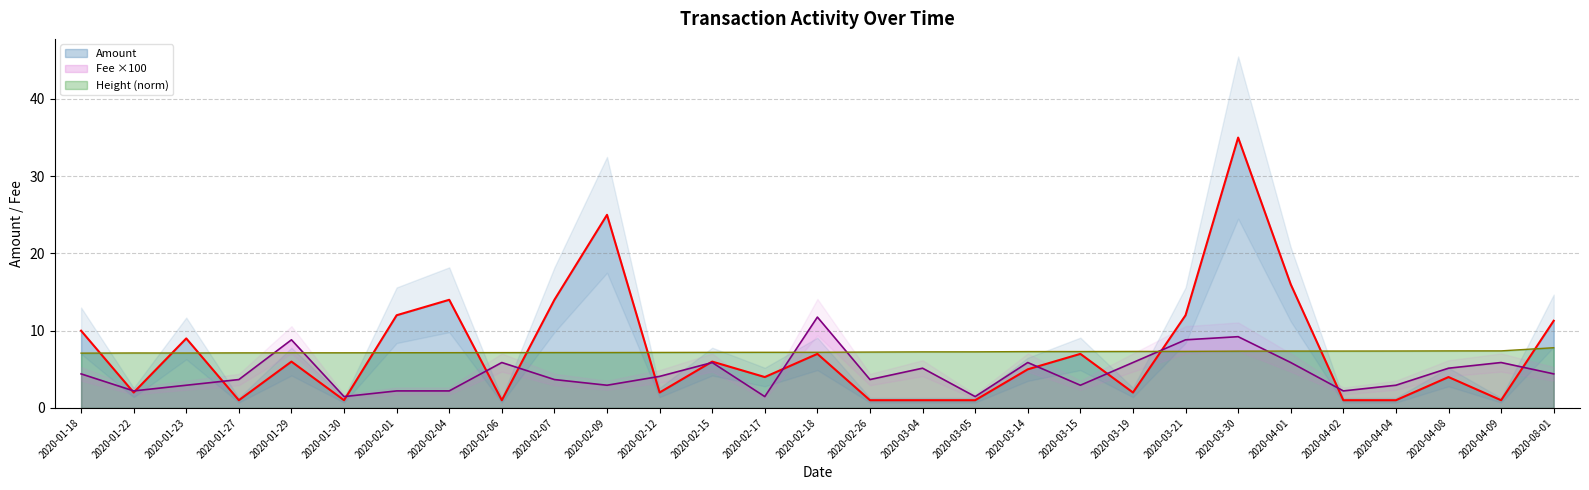

What are all the series names shown in the legend?

Amount, Fee ×100, Height (norm)